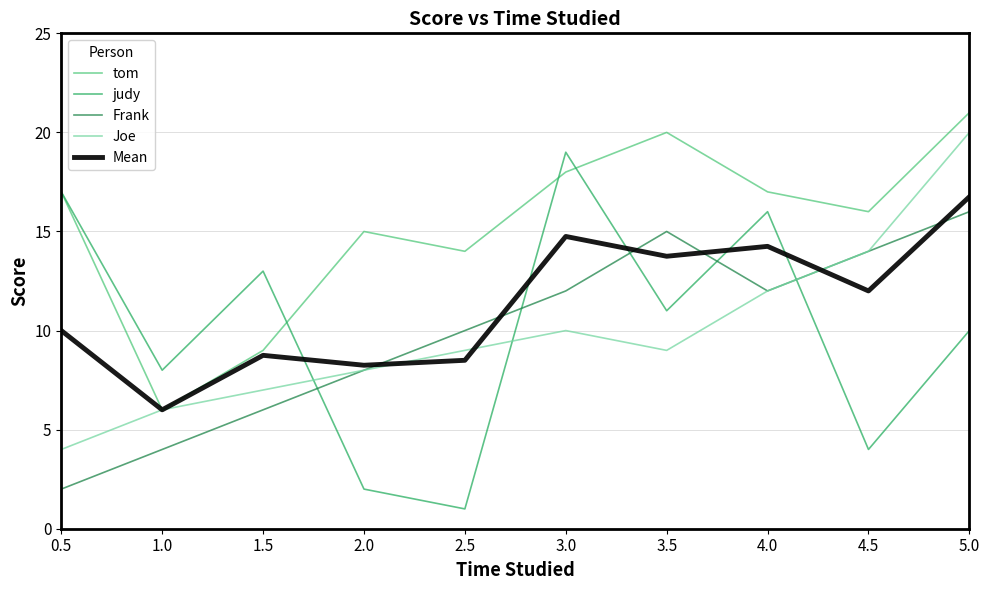

True or false: Joe and judy intersect in this chart.

True